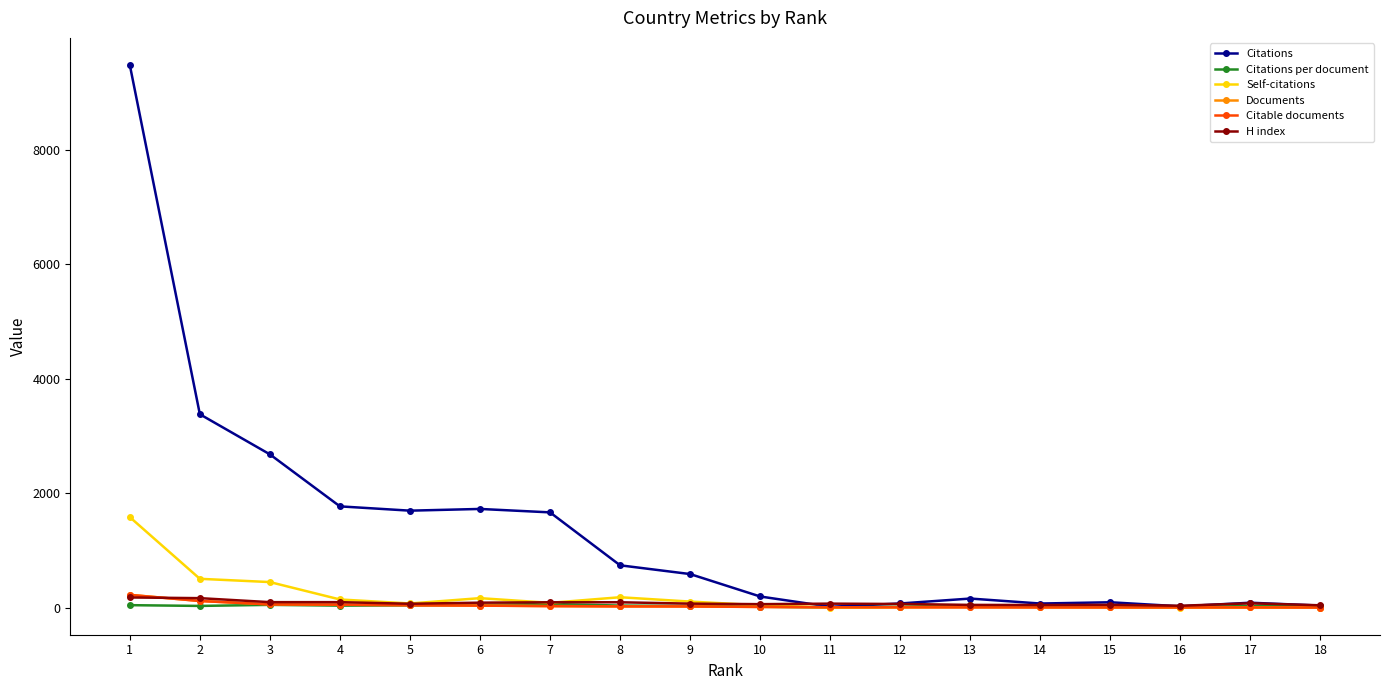

What is the highest value of the Self-citations series?

1581.0